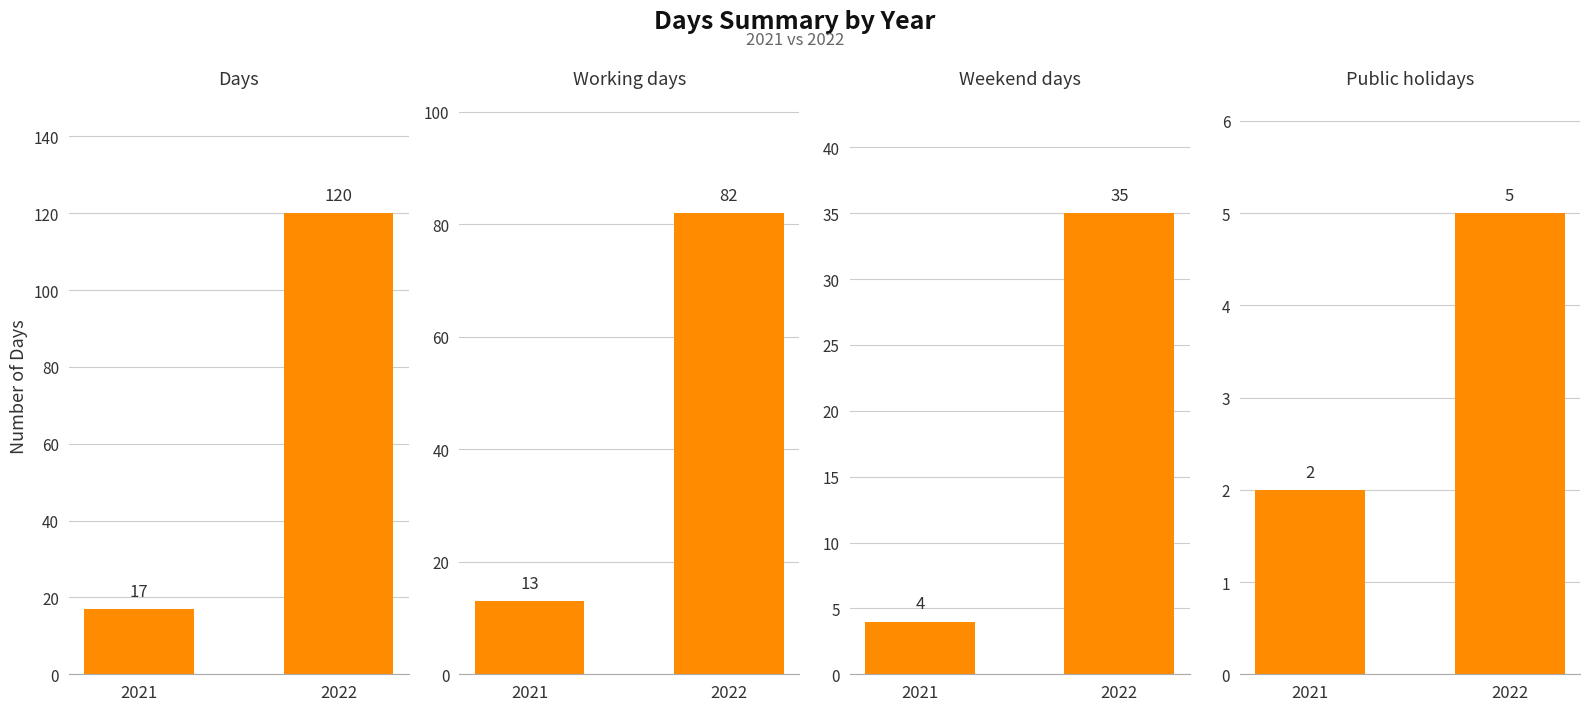

At which label does Days reach its minimum?

2021